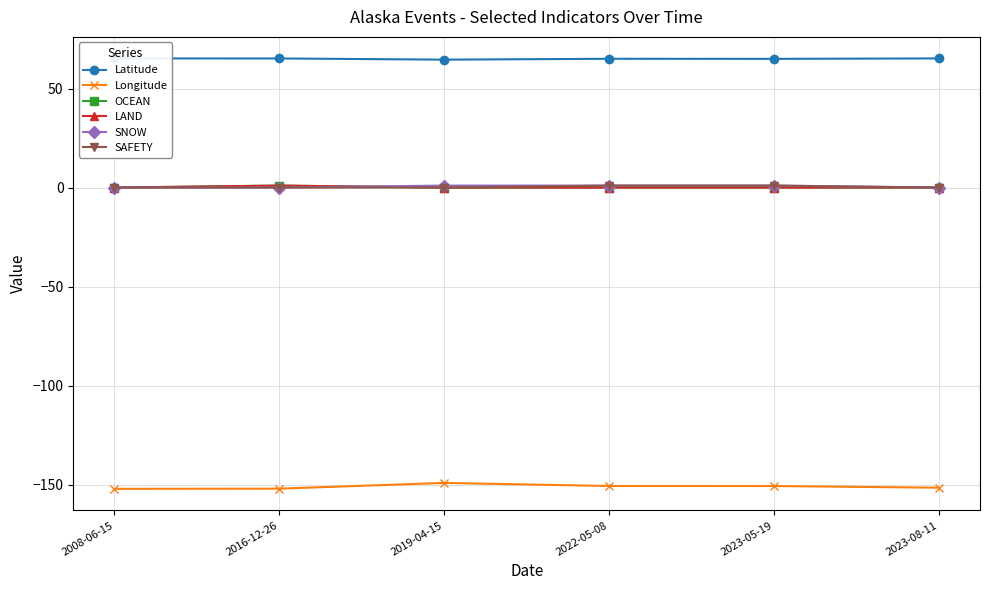

Reading left to right, transcribe all the data shown in this chart.

Latitude: 2008-06-15=65.2	2016-12-26=65.2	2019-04-15=64.6	2022-05-08=65.0	2023-05-19=65.0	2023-08-11=65.2
Longitude: 2008-06-15=-152.1	2016-12-26=-152.0	2019-04-15=-149.1	2022-05-08=-150.6	2023-05-19=-150.6	2023-08-11=-151.5
OCEAN: 2008-06-15=0.0	2016-12-26=1.0	2019-04-15=0.0	2022-05-08=0.0	2023-05-19=0.0	2023-08-11=0.0
LAND: 2008-06-15=0.0	2016-12-26=1.0	2019-04-15=0.0	2022-05-08=0.0	2023-05-19=0.0	2023-08-11=0.0
SNOW: 2008-06-15=0.0	2016-12-26=0.0	2019-04-15=1.0	2022-05-08=1.0	2023-05-19=1.0	2023-08-11=0.0
SAFETY: 2008-06-15=0.0	2016-12-26=0.0	2019-04-15=0.0	2022-05-08=1.0	2023-05-19=1.0	2023-08-11=0.0